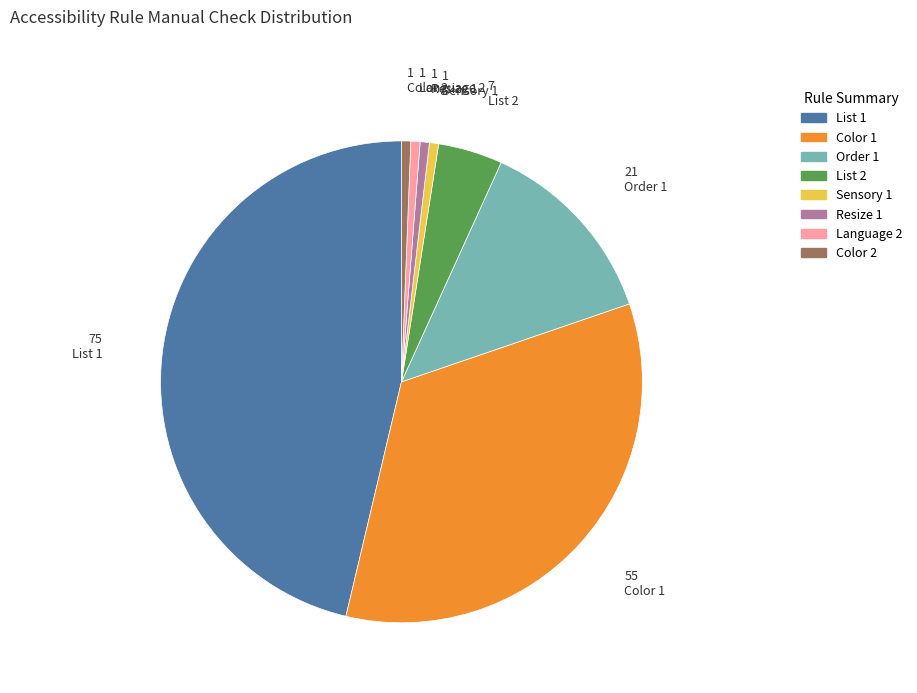

Do Sensory 1 and Order 1 together represent more than half of the pie?

No